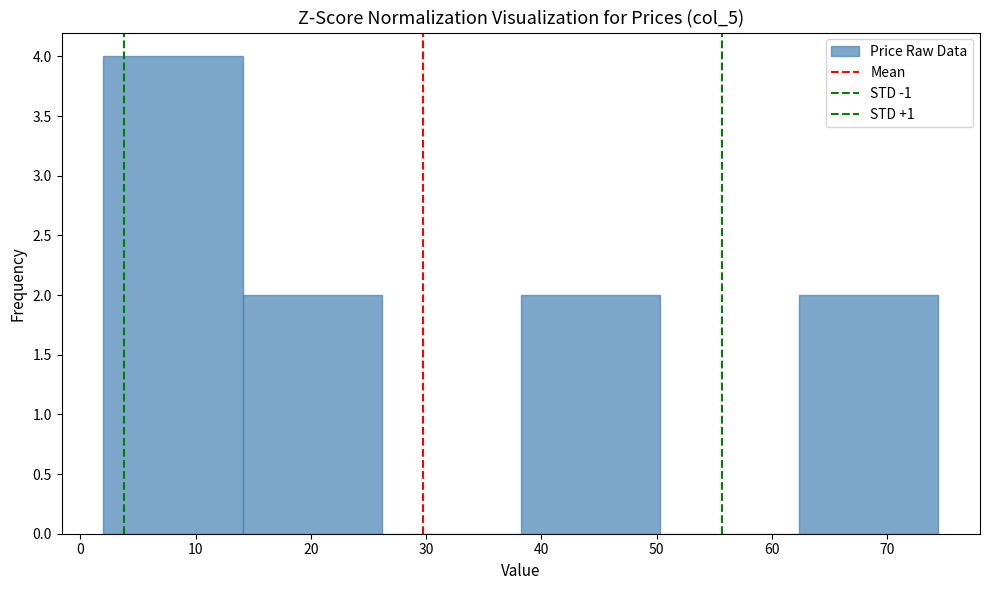

Reading left to right, list every bar in this chart as the range it spans on the x-axis followed by its height. Neither the bar edges nor the heights are printed on the chart, so give them approximately, as read against the axes.

2 to 14: 4
14 to 26: 2
26 to 38: 0
38 to 50: 2
50 to 62: 0
62 to 74: 2